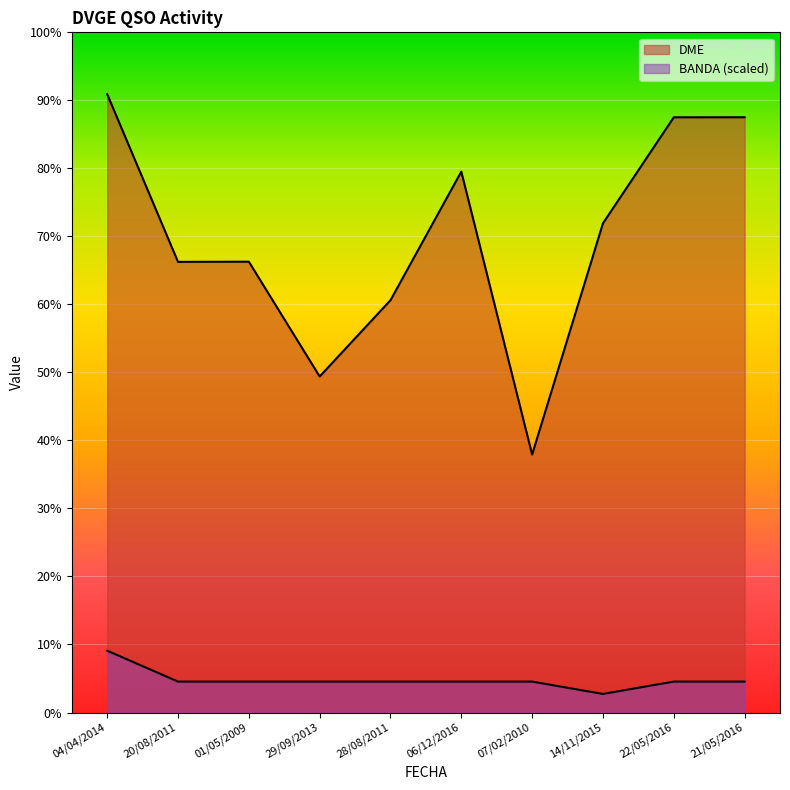

True or false: DME and BANDA intersect in this chart.

False